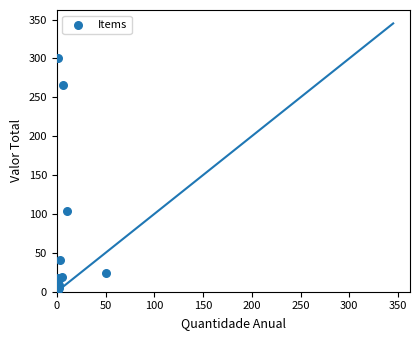

What Y value in the scatter plot is closest to 151?

103.5